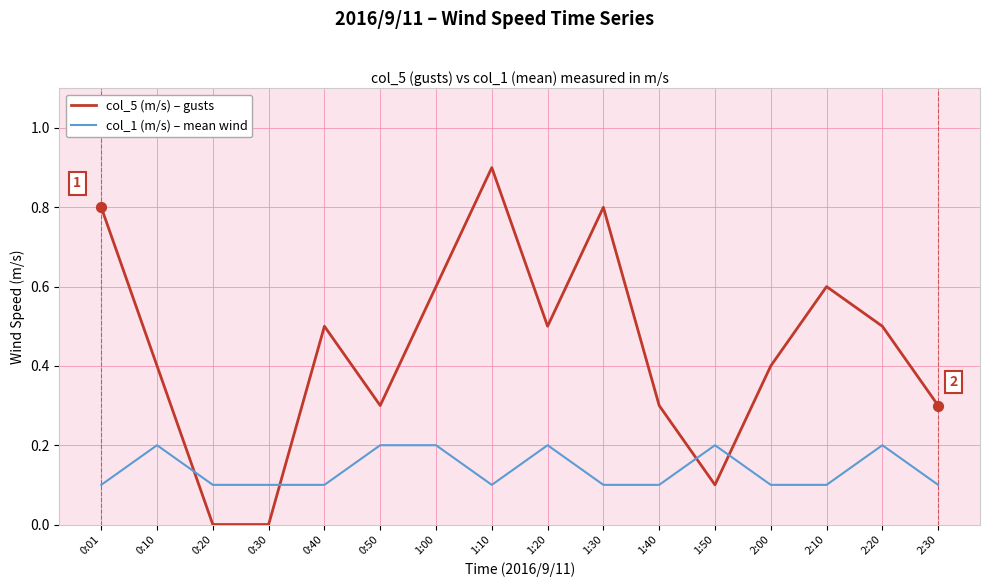

Is the value of col_1 (m/s) – mean wind at 2:00 greater than the value of col_5 (m/s) – gusts at 0:50?

No